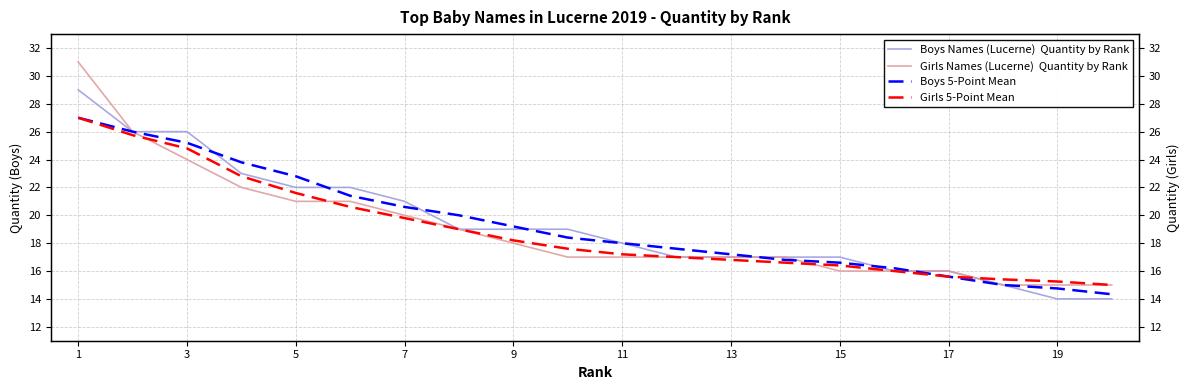

True or false: Girls 5-Point Mean and Boys 5-Point Mean cross at least once.

False